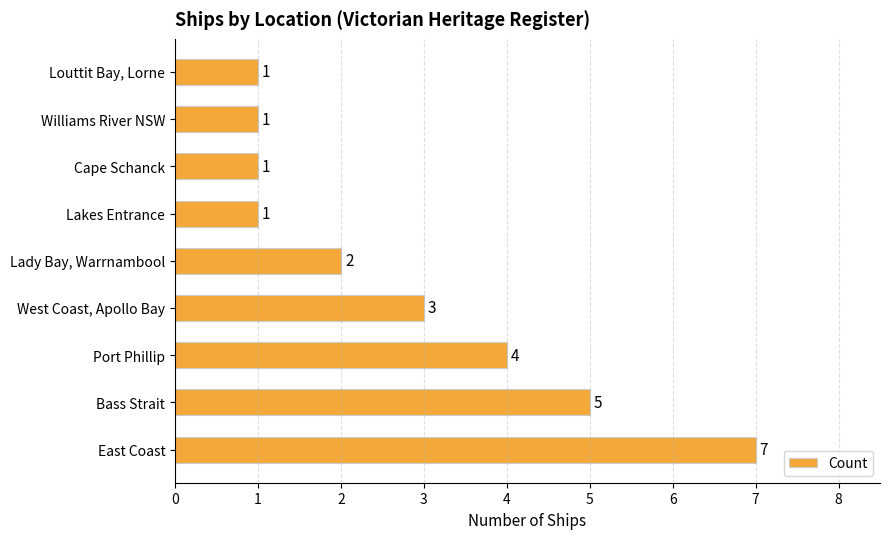

What is the difference between the maximum and minimum values?

6